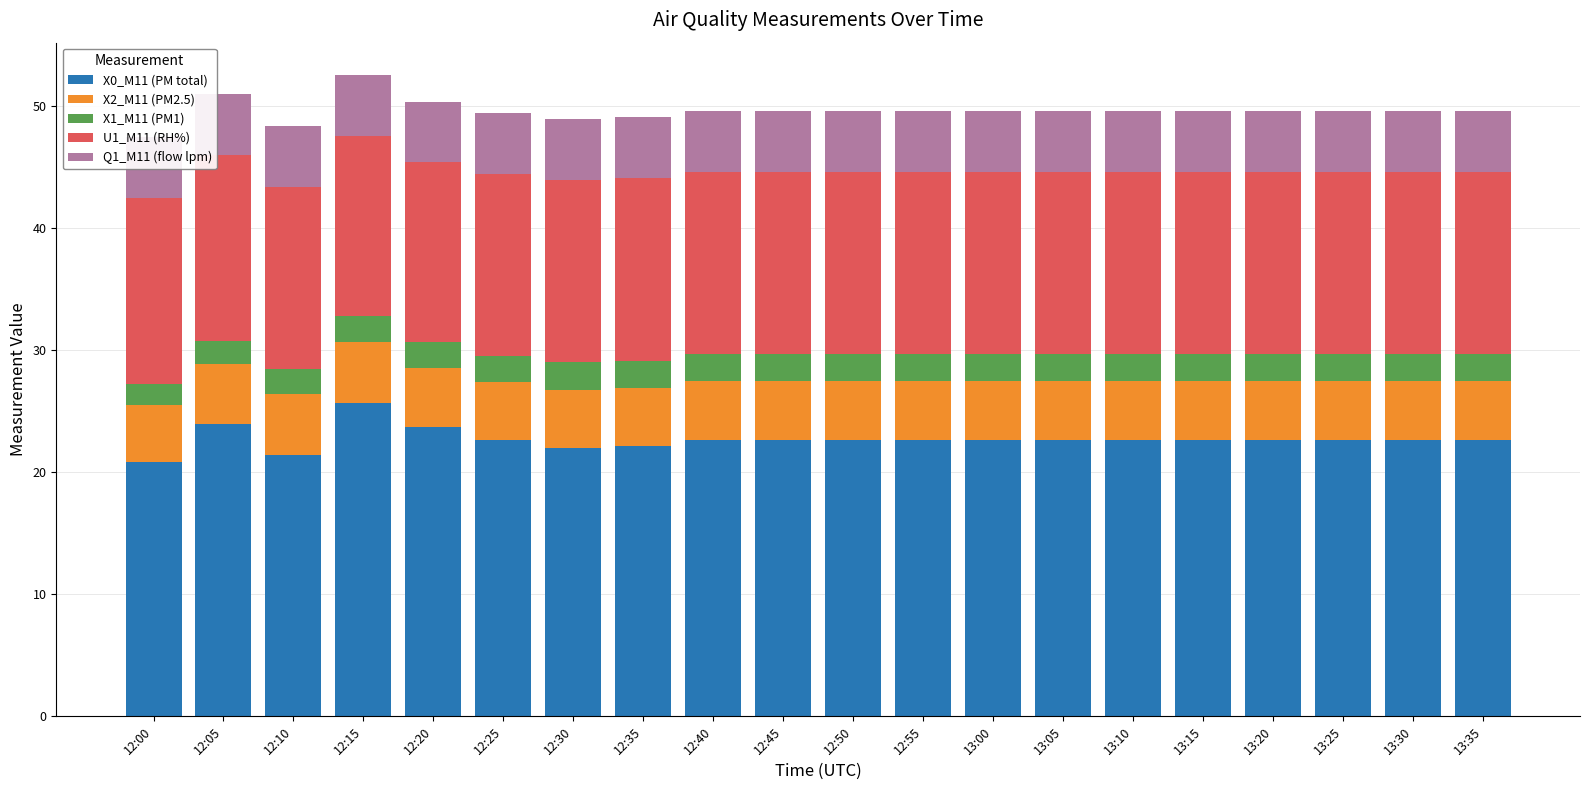

What is the spread (max minus min) of values at 12:05?

22.0